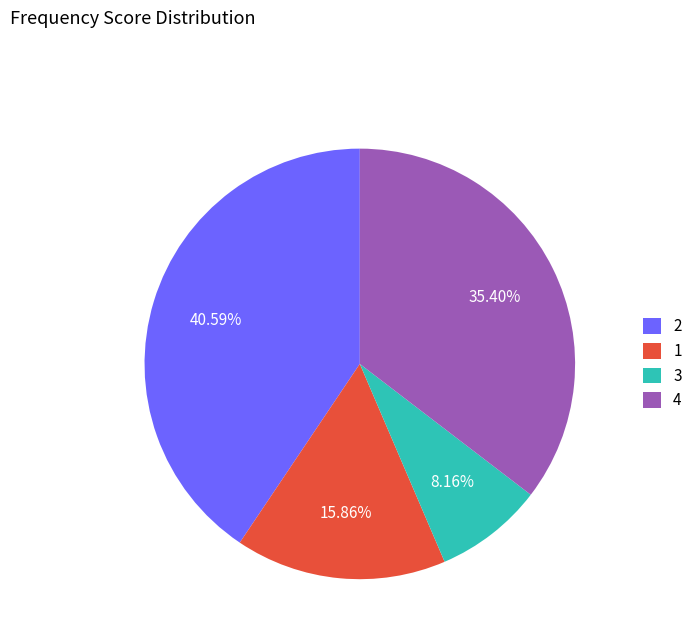

Is 1 the majority of the pie?

No